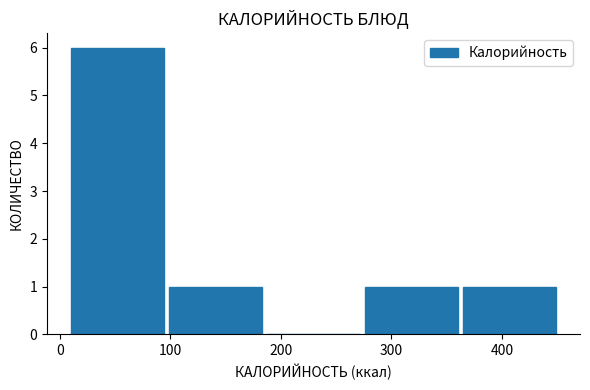

Reading left to right, list every bar in this chart as the range it spans on the x-axis followed by its height. Neither the bar edges nor the heights are printed on the chart, so give them approximately, as read against the axes.

10 to 100: 6
100 to 190: 1
190 to 270: 0
270 to 360: 1
360 to 450: 1